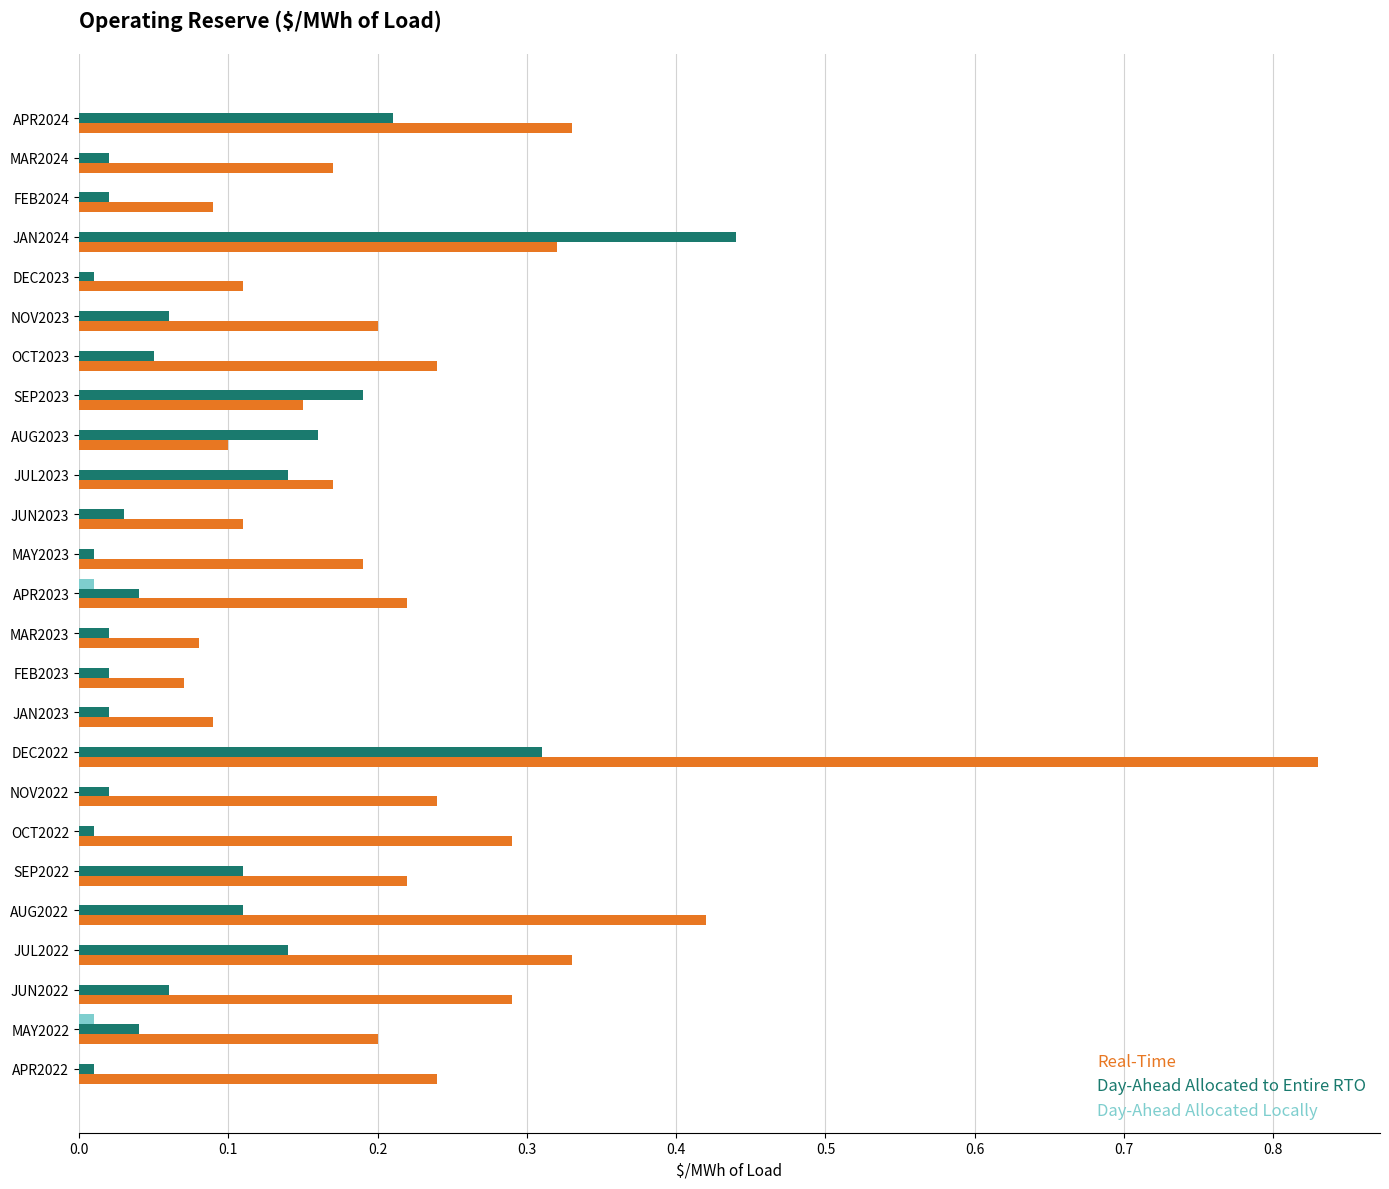

Which series has the largest total across all categories?

Real-Time